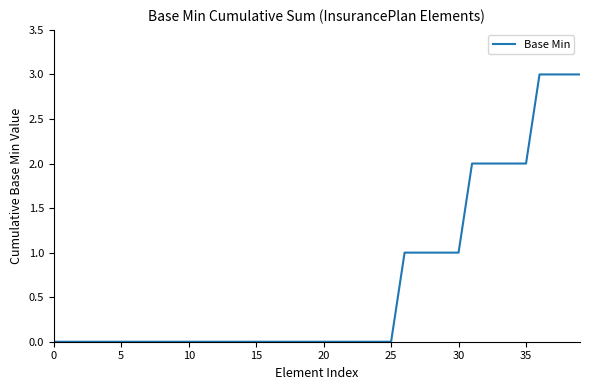

What is the greatest value displayed?

3